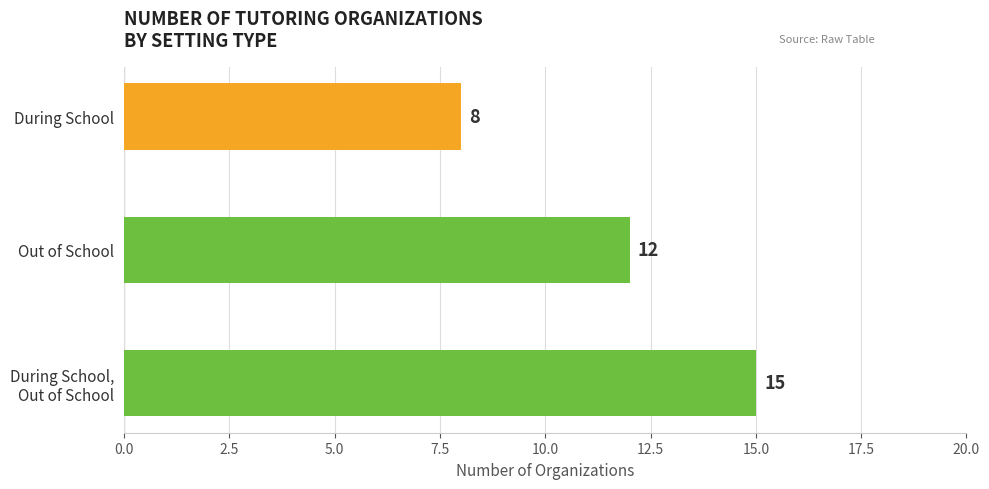

Reading top to bottom, what are all the values shown in this chart?

8	12	15